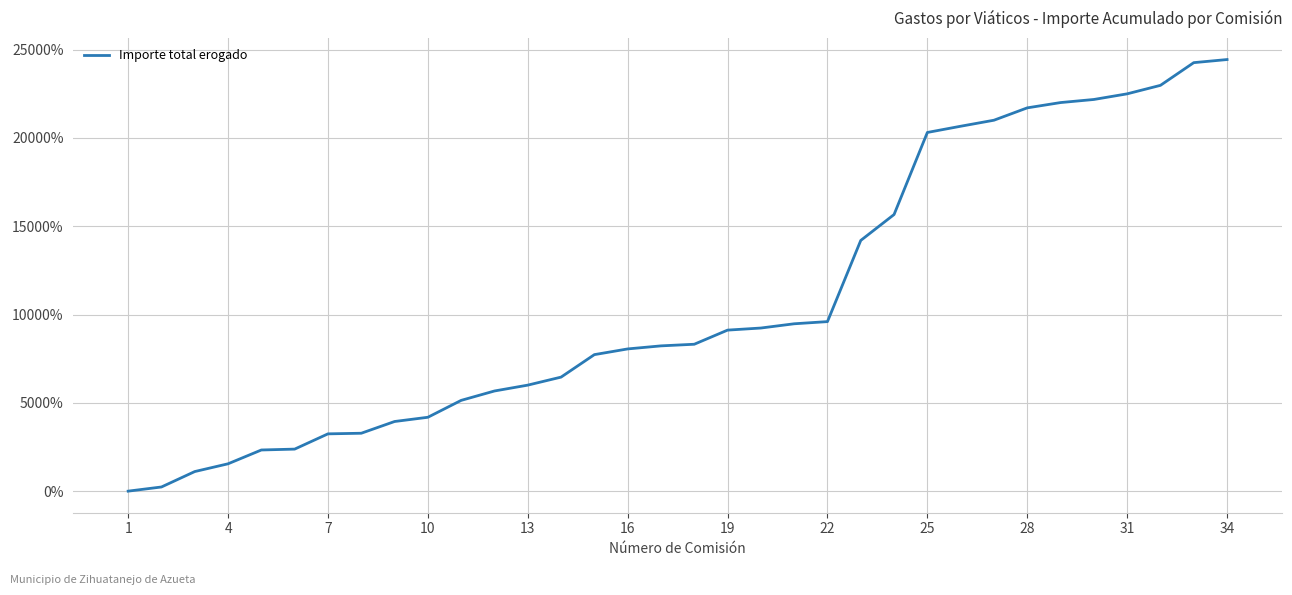

Is this an area chart (filled region under the line)?

No